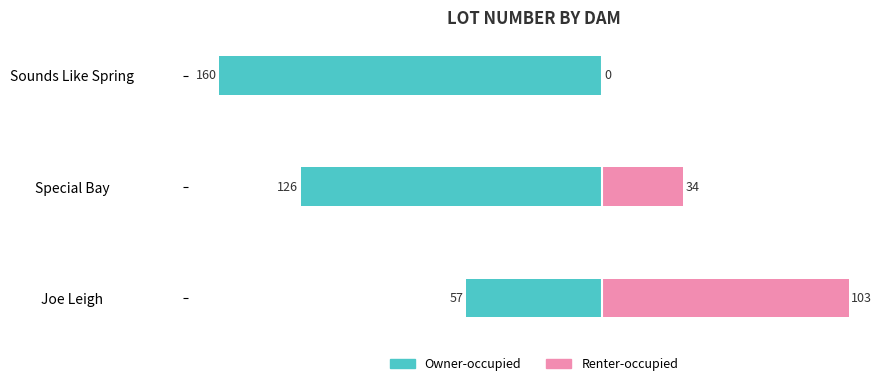

What are all the series names shown in the legend?

Owner-occupied, Renter-occupied